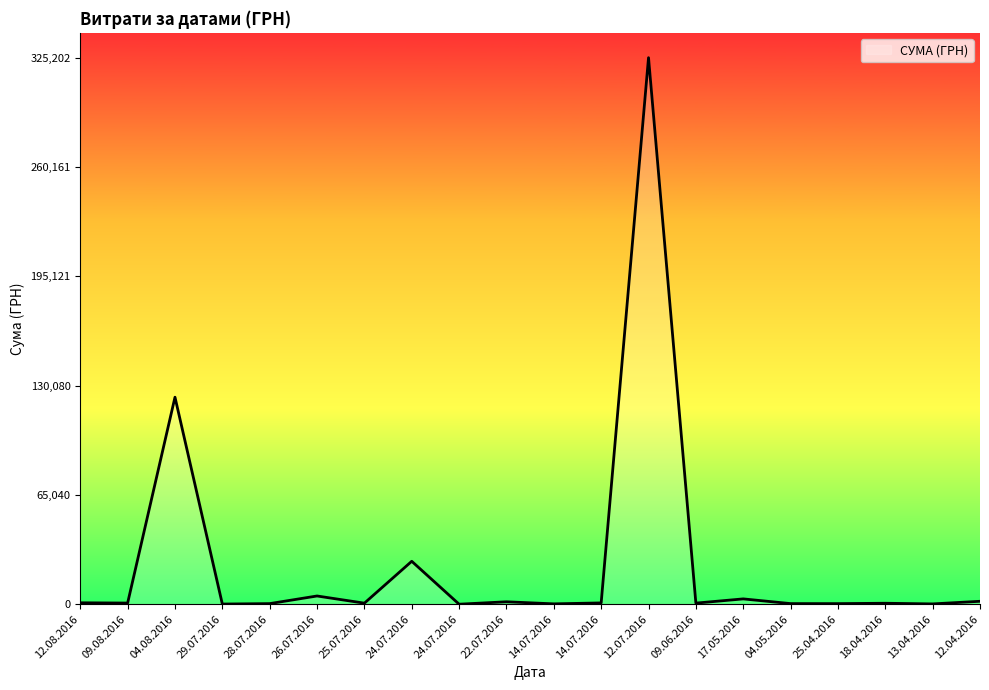

Is this an area chart (filled region under the line)?

Yes